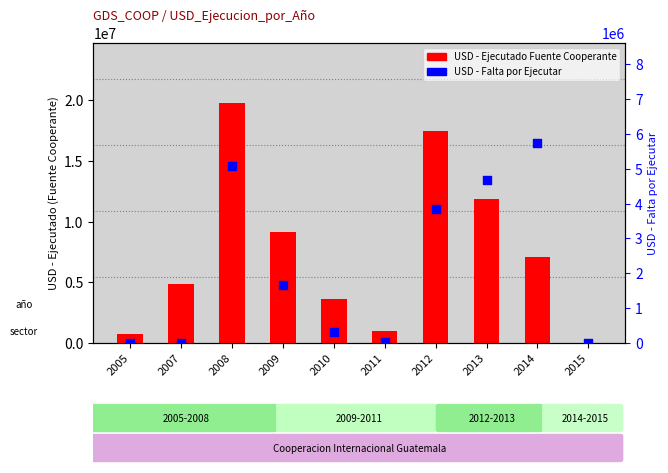

Which series reaches the minimum Y coordinate?

USD - Ejecutado Fuente Cooperante